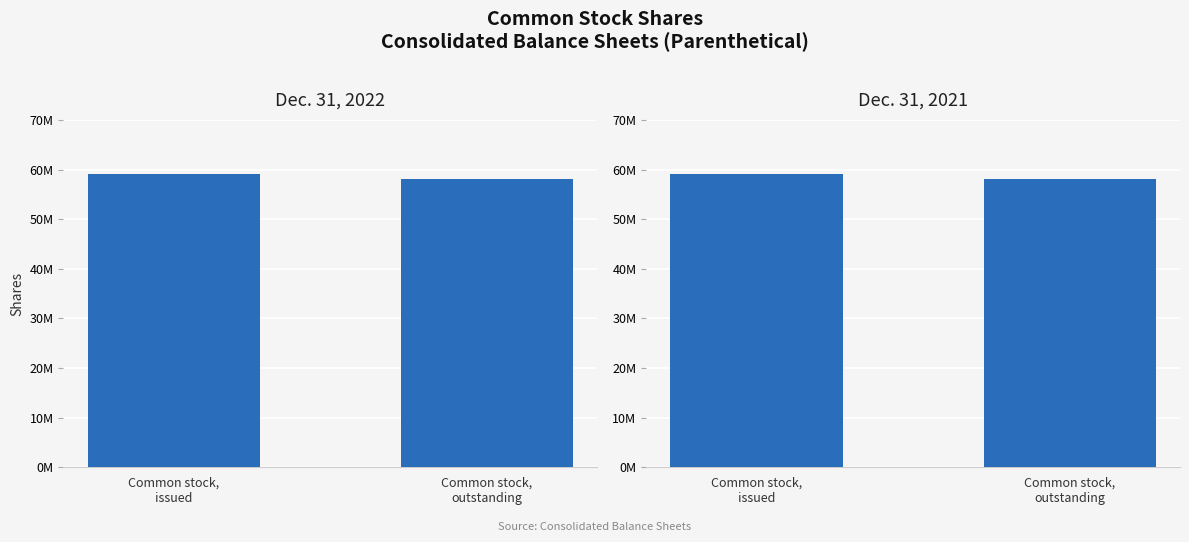

What is the label of the 1st bar from the left?

Common stock,
issued